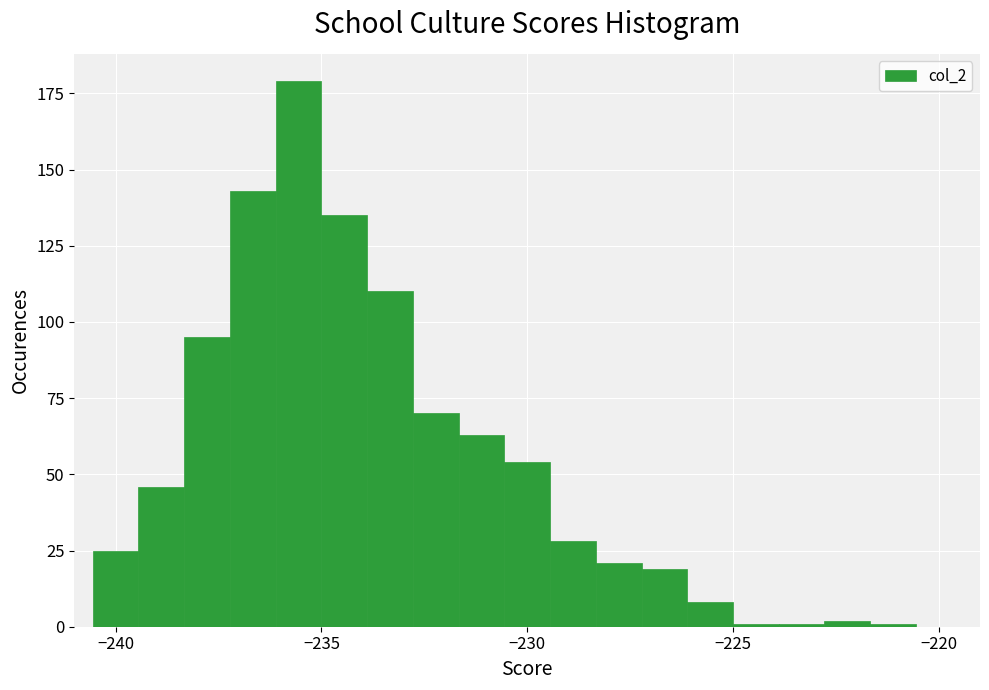

Around what value on the x-axis is the tallest bar? Give the approximate position of its centre, as read against the axis.

-235.5